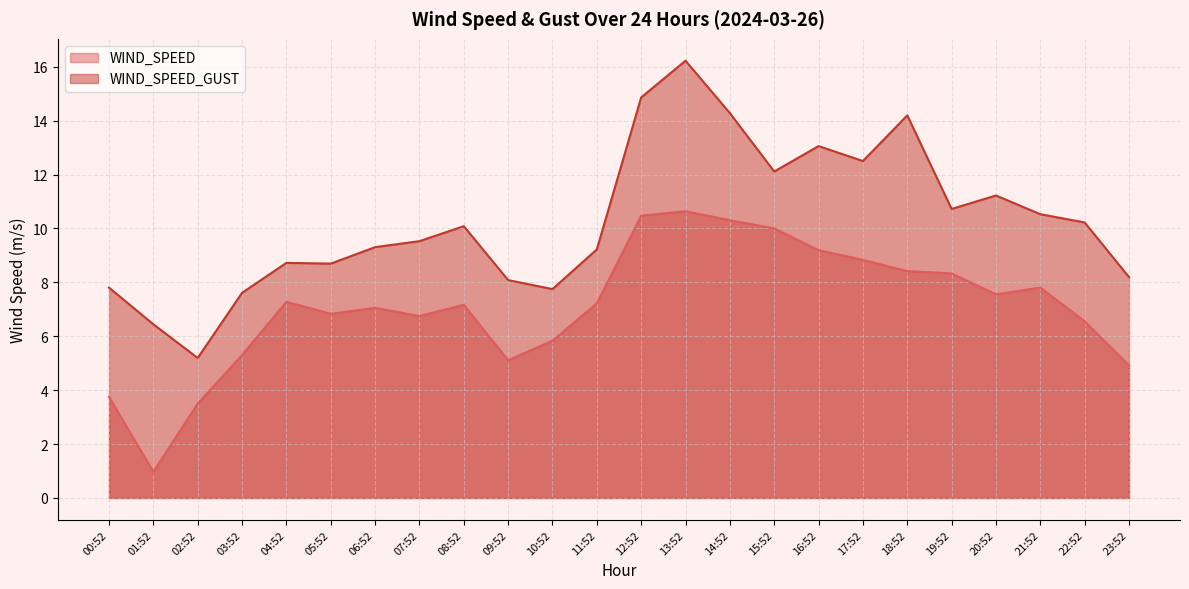

Reading right to left, what are all the values shown in this chart?

WIND_SPEED: 4.9	6.6	7.8	7.6	8.3	8.4	8.8	9.2	10.0	10.3	10.6	10.5	7.2	5.8	5.1	7.2	6.8	7.1	6.8	7.3	5.3	3.5	1.0	3.8
WIND_SPEED_GUST: 8.2	10.2	10.5	11.2	10.7	14.2	12.5	13.1	12.1	14.3	16.2	14.9	9.2	7.7	8.1	10.1	9.5	9.3	8.7	8.7	7.6	5.2	6.4	7.8